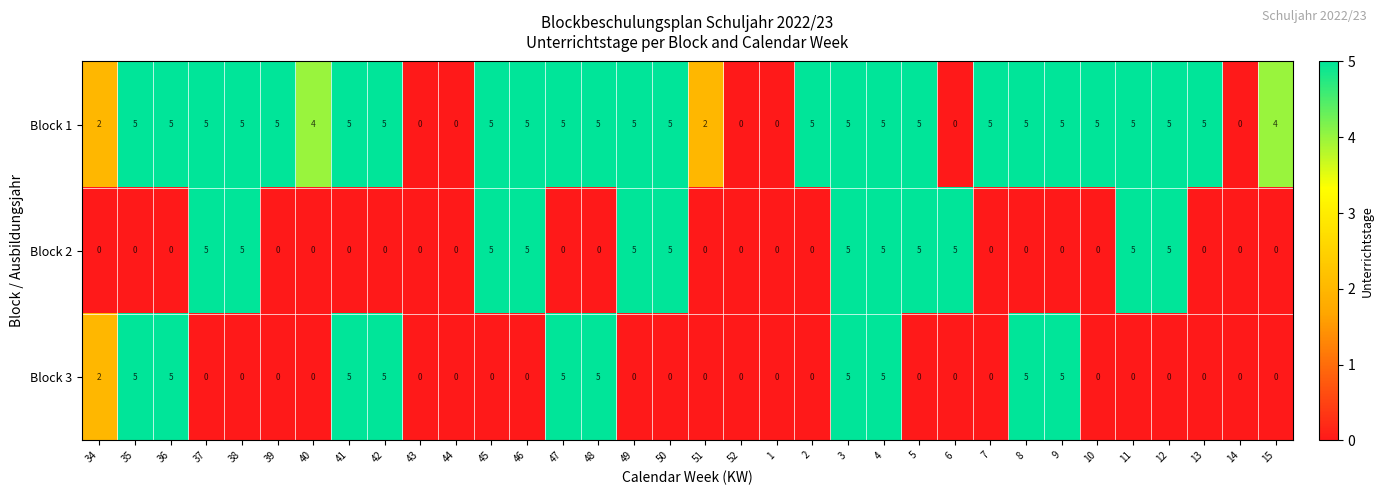

What is the difference between the maximum and second lowest values in the Block 1 series?

5